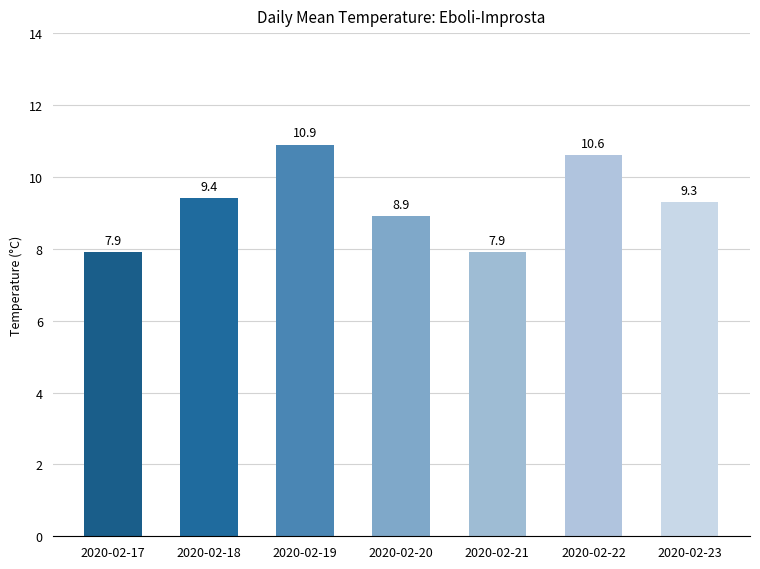

What is the value of the 7th bar from the left?

9.3